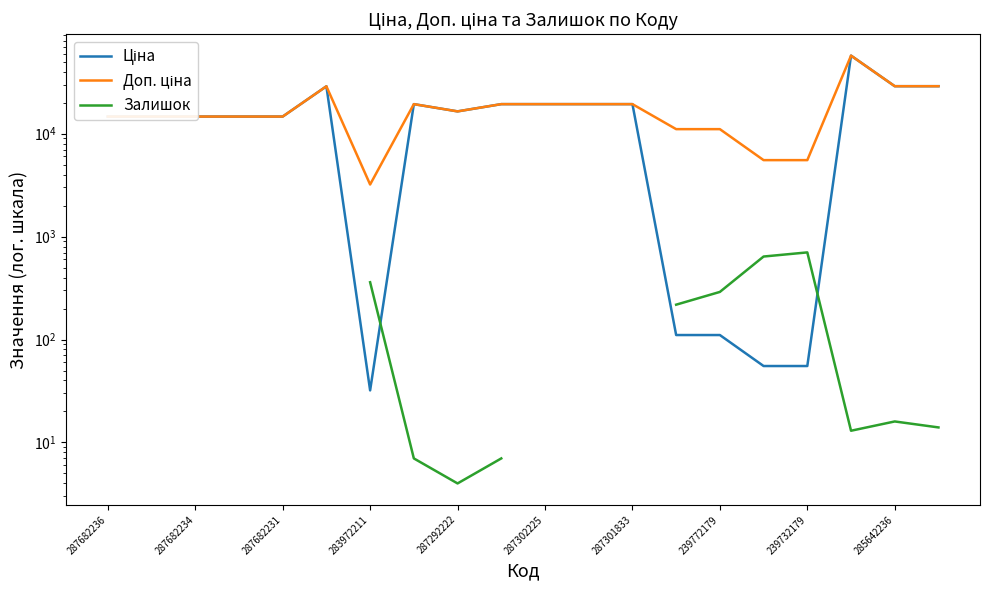

How many interior local valleys does the Залишок series have?

2